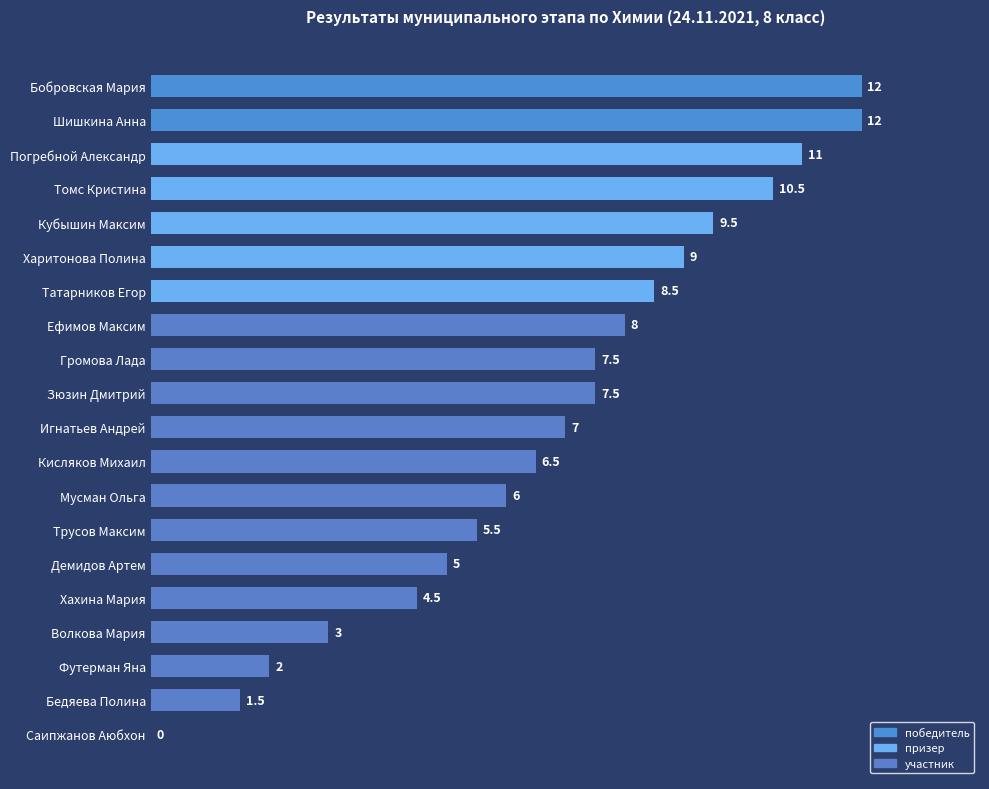

At which label is the value closest to 6?

Мусман Ольга